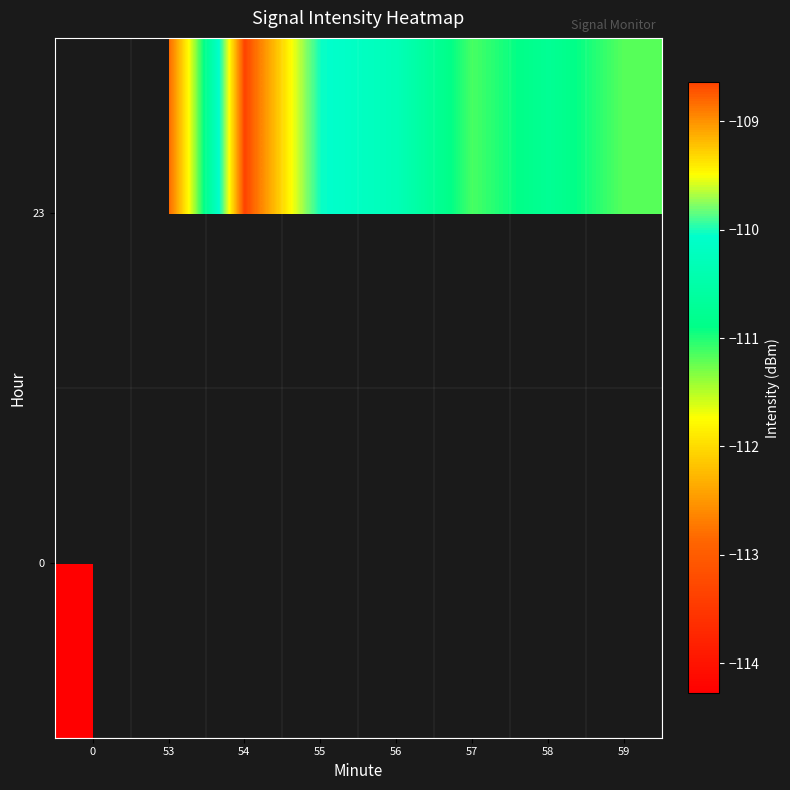

Rank the series at 54 from lowest to highest value.

0, 23